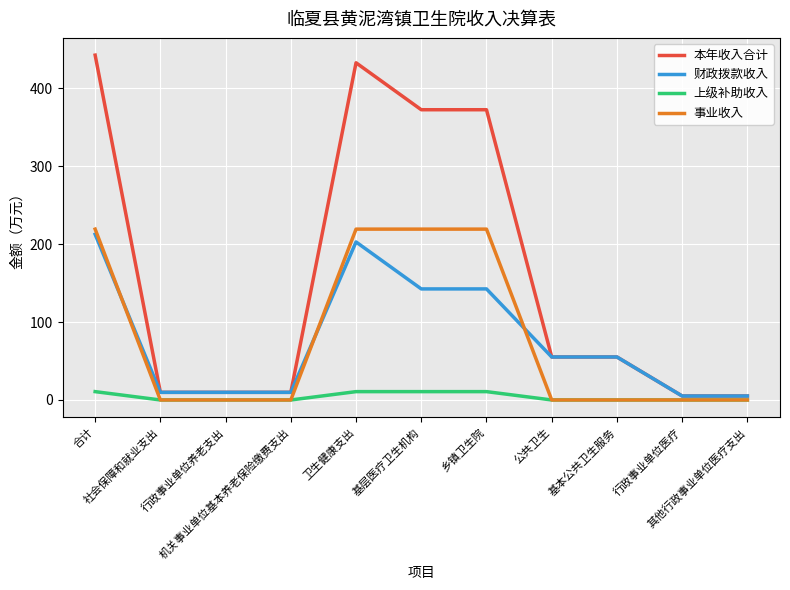

What is the greatest value displayed?

442.7